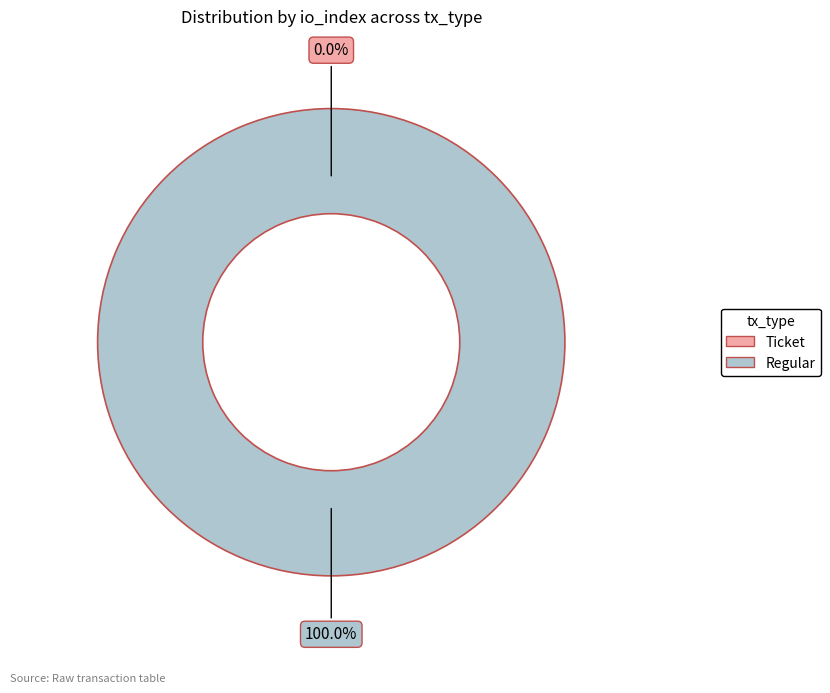

To the nearest percent, what portion does Regular represent?

100%